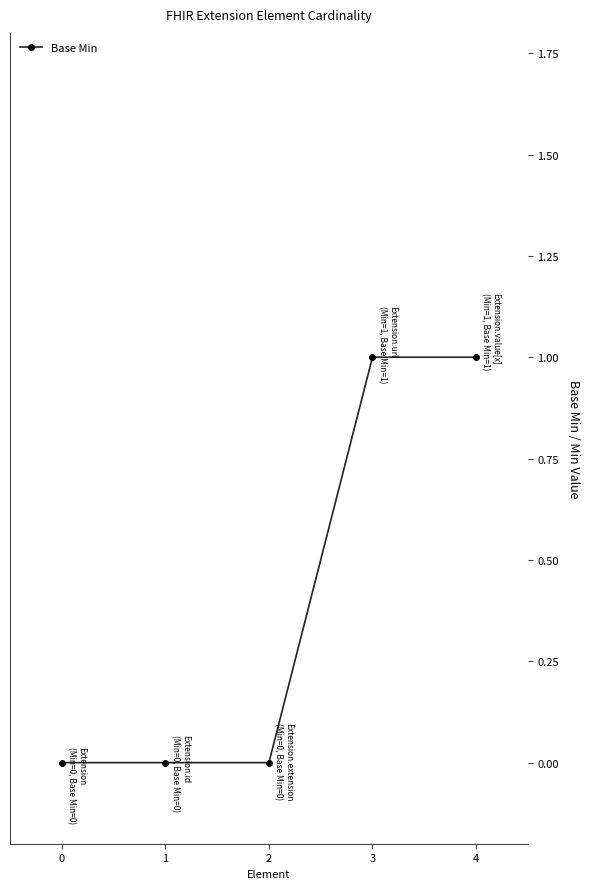

What is the value of the 5th point from the left?

1